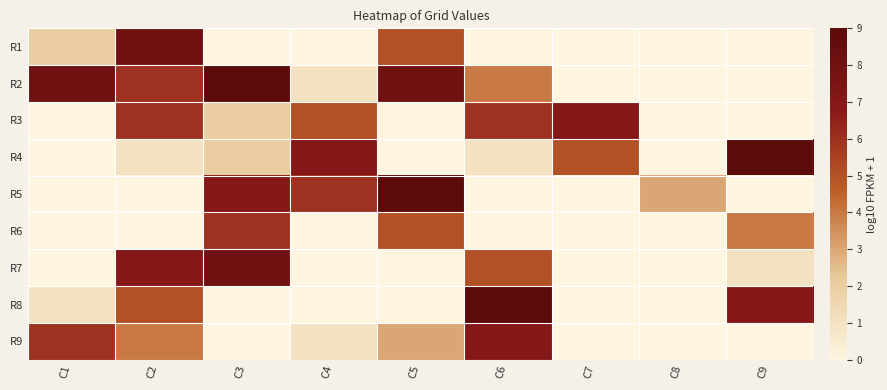

What is the difference between the maximum and minimum values in the R9 series?

6.0